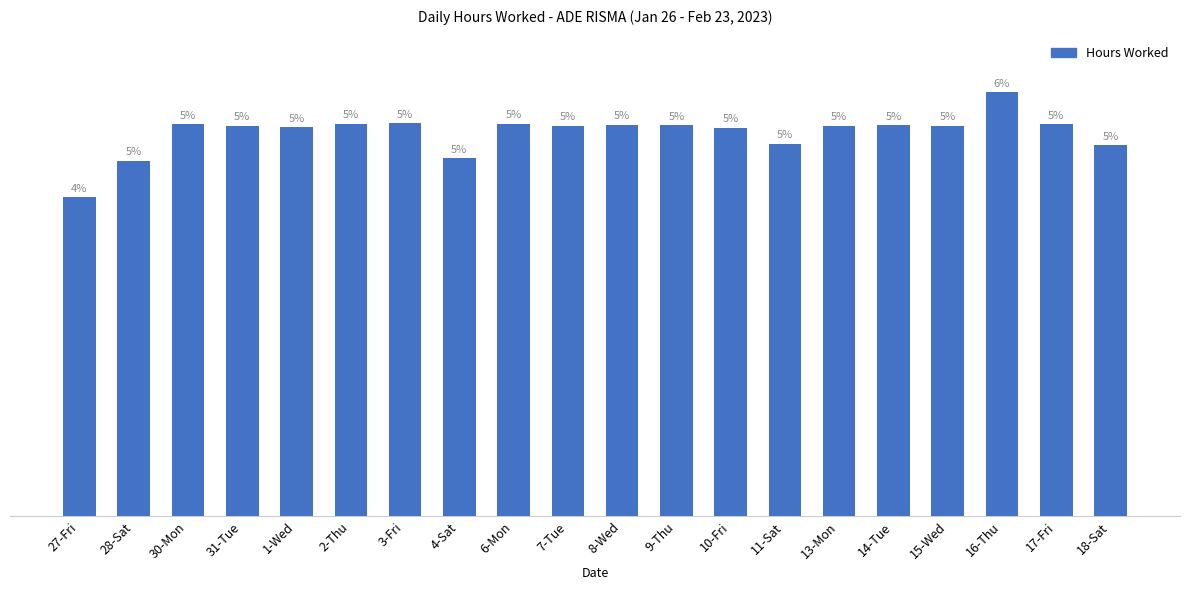

Rank the categories by value from lowest to highest.

27-Fri, 28-Sat, 4-Sat, 18-Sat, 11-Sat, 10-Fri, 1-Wed, 7-Tue, 31-Tue, 13-Mon, 15-Wed, 9-Thu, 14-Tue, 8-Wed, 30-Mon, 17-Fri, 6-Mon, 2-Thu, 3-Fri, 16-Thu